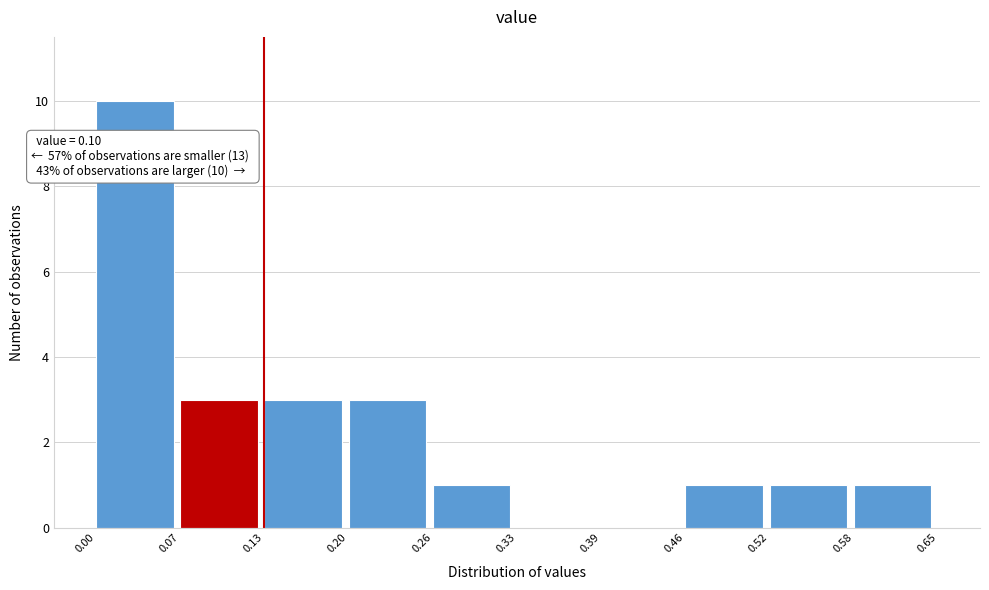

Over which range of the x-axis is the bar tallest?

0.00 to 0.07